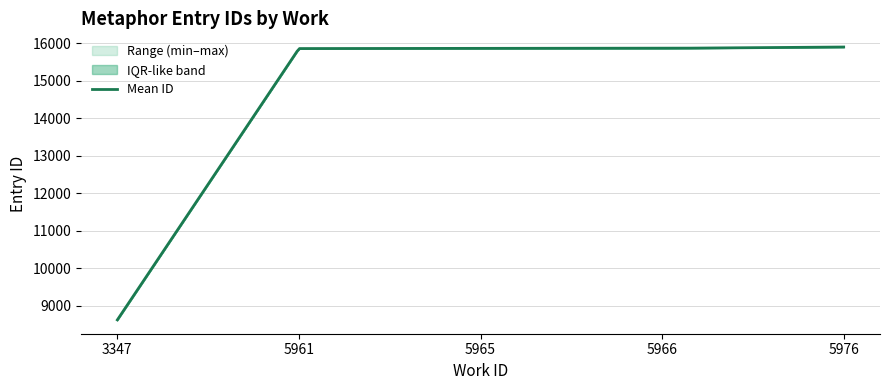

Which has a higher value, 5965_steel or 3347_iron?

5965_steel